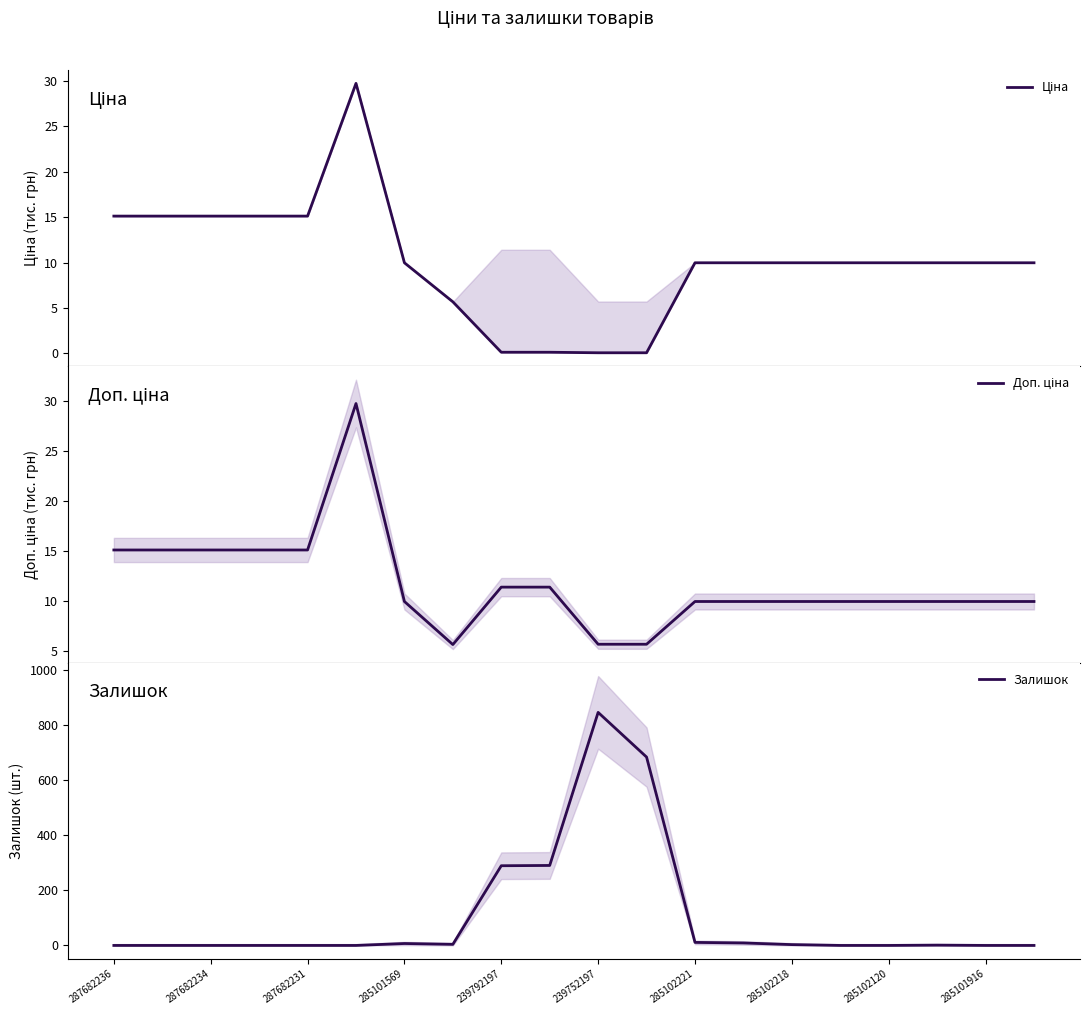

Count the number of data series in this chart.

3